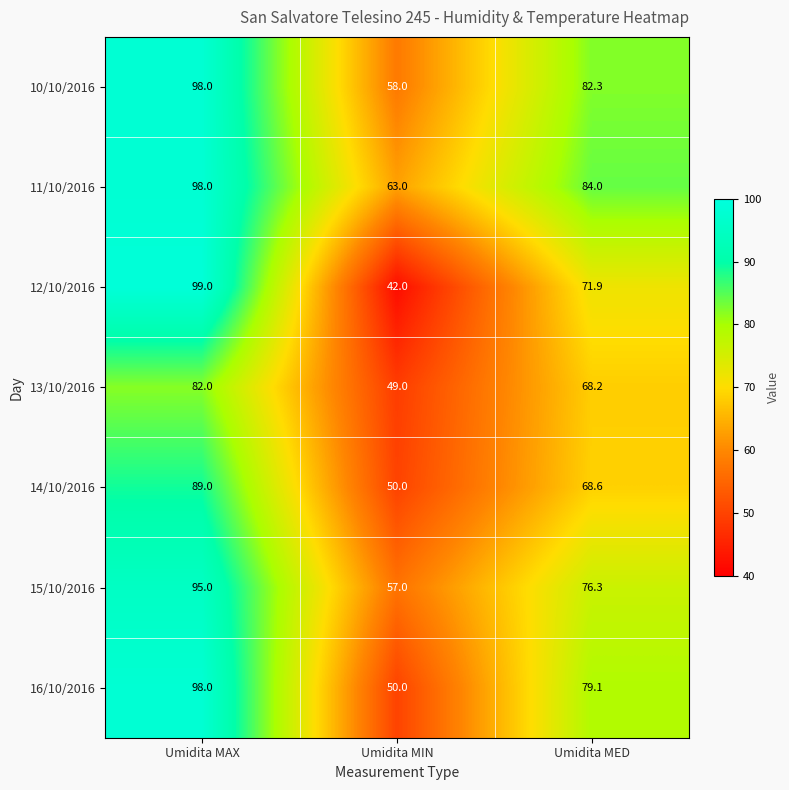

The value of 16/10/2016 at Umidita MIN is 50.0. True or false?

True